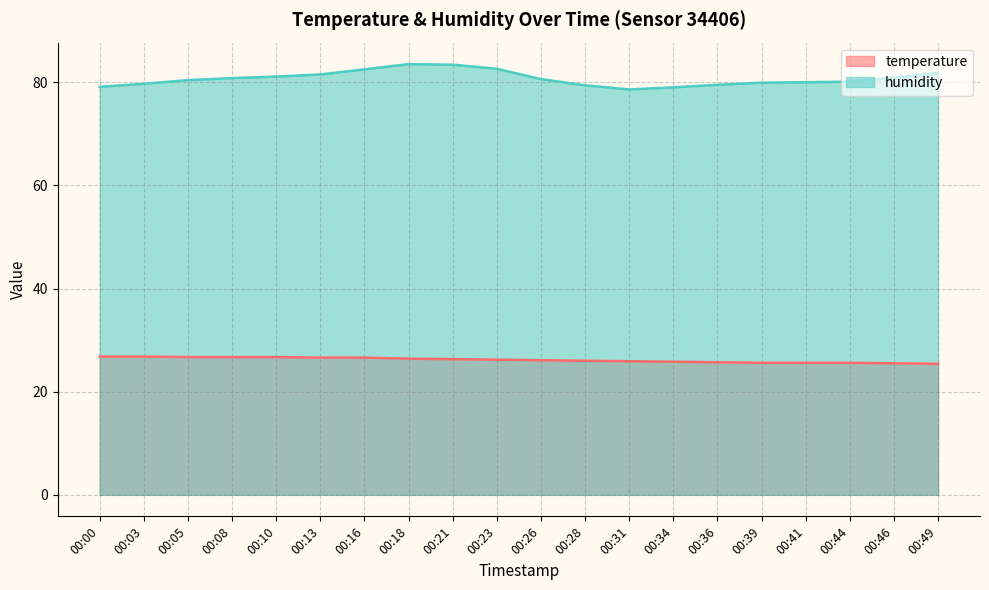

True or false: temperature and humidity cross at least once.

False